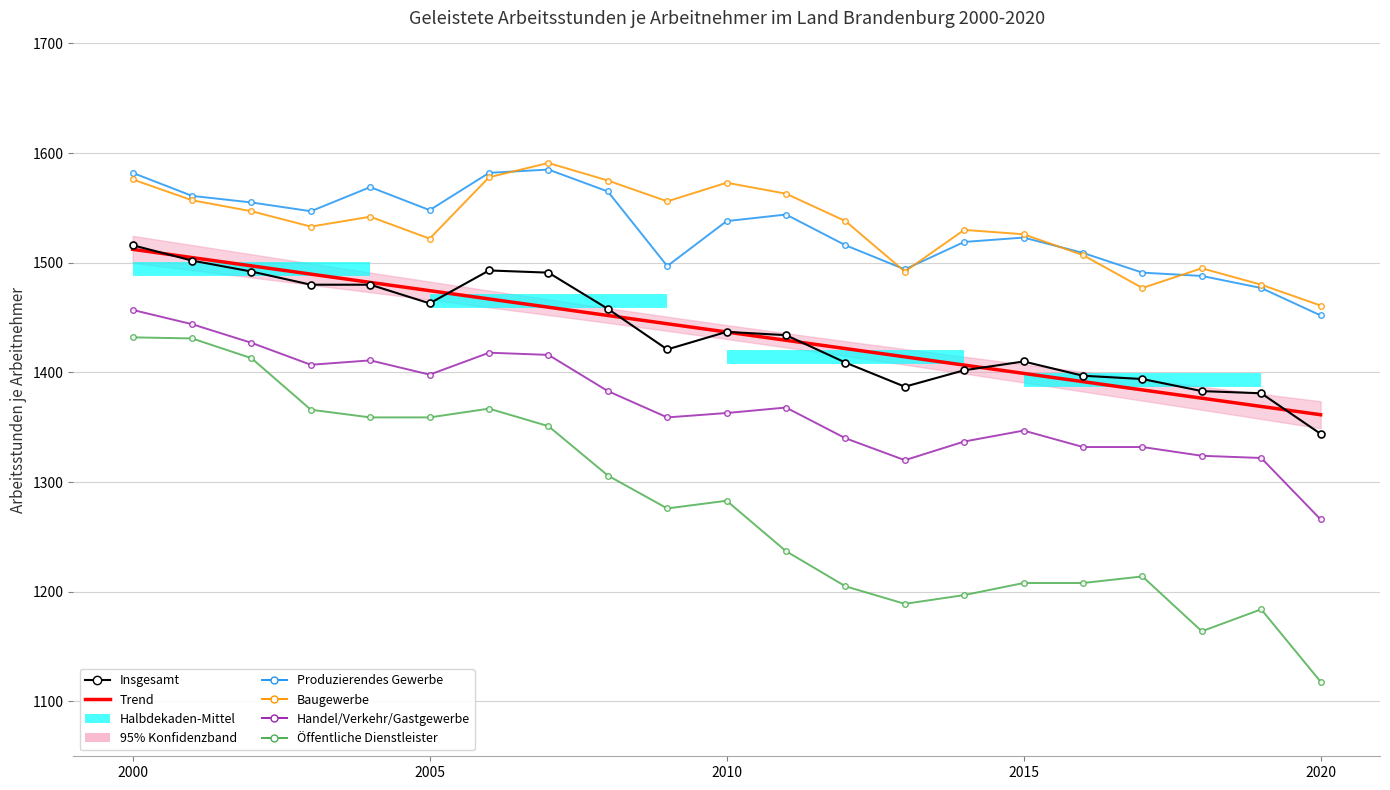

Count the number of data series in this chart.

6